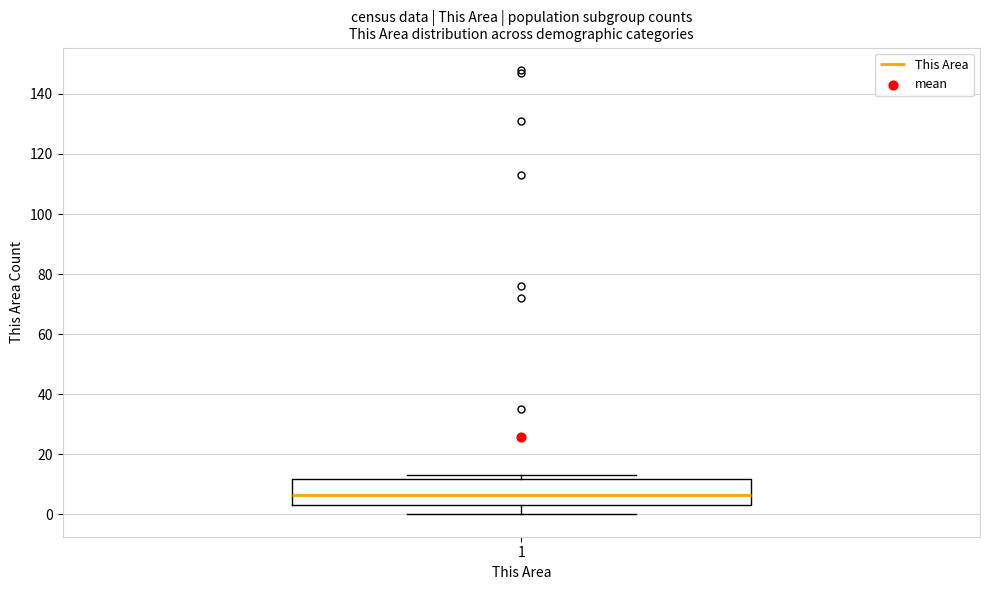

Transcribe this box plot: give where the median line is, the range the box spans, and where the two whiskers end, as read against the y-axis. The values are not printed on the chart, so give them approximately, as read against the axis.

median 6, box 4 to 12, whiskers 0 to 14